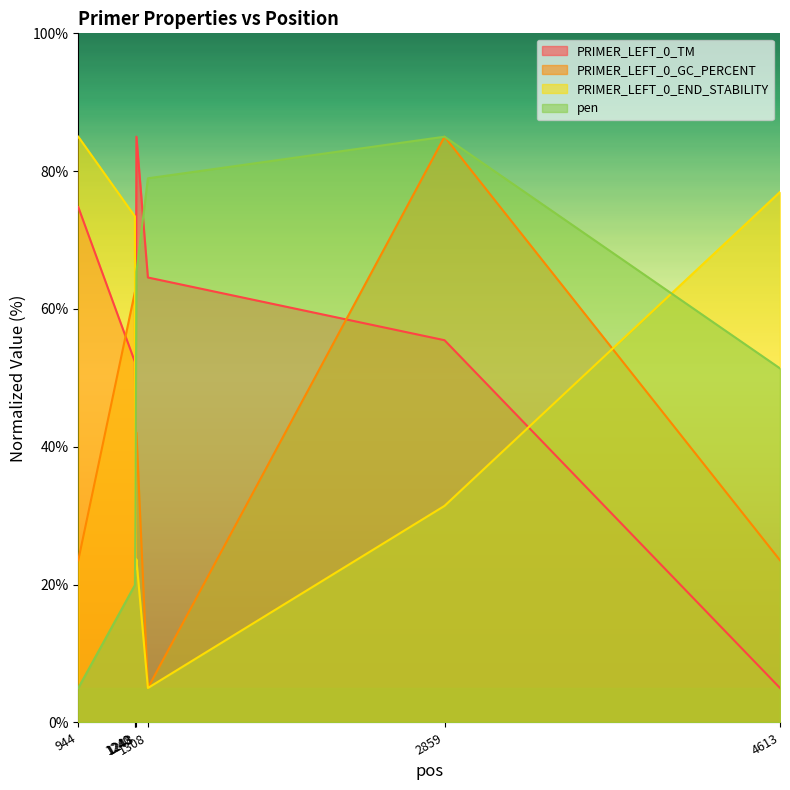

What is the difference between the second highest and minimum values in the PRIMER_LEFT_0_GC_PERCENT series?

57.5